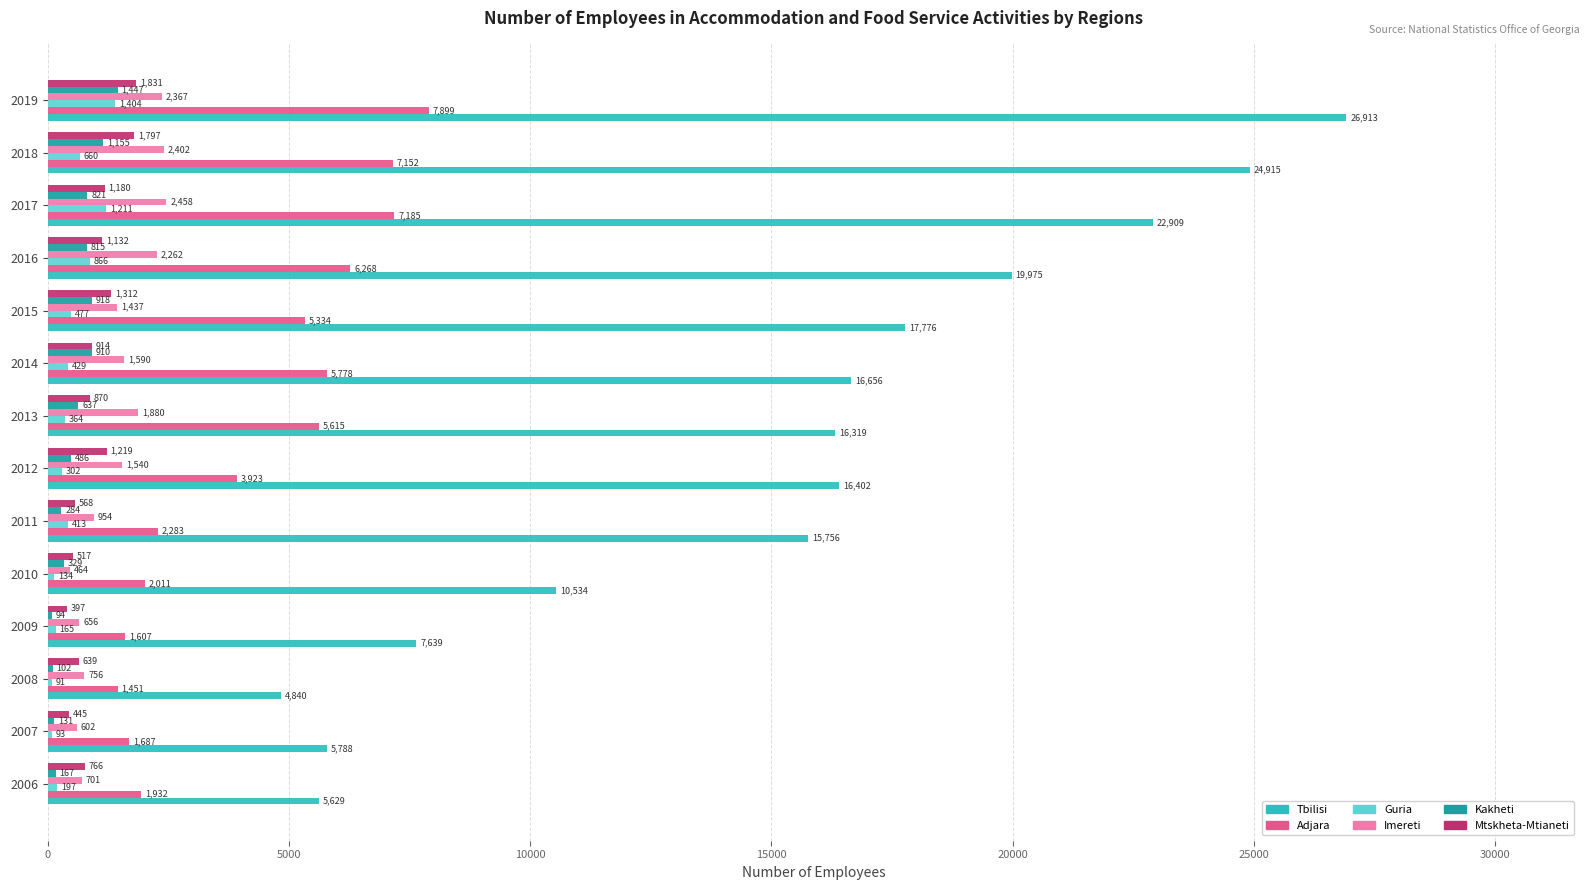

What is the maximum value shown in the chart?

26913